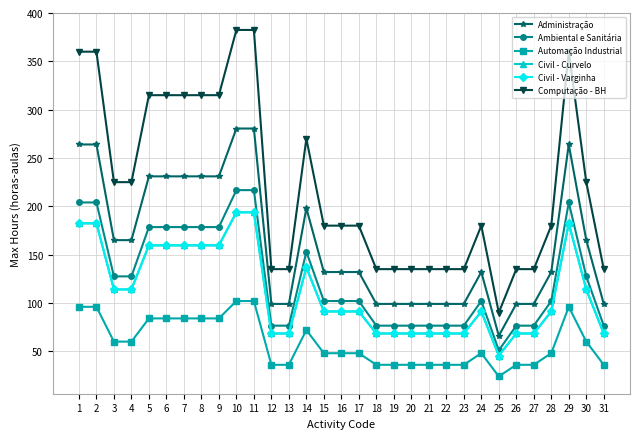

How many interior local valleys does the Civil - Varginha series have?

1